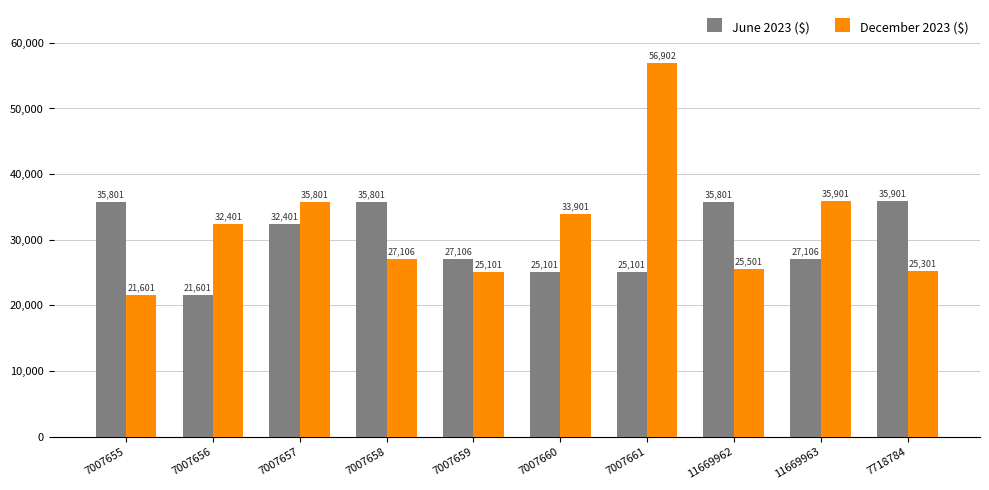

What is the approximate value of June 2023 ($) at 7007658, to the nearest 100?

35800